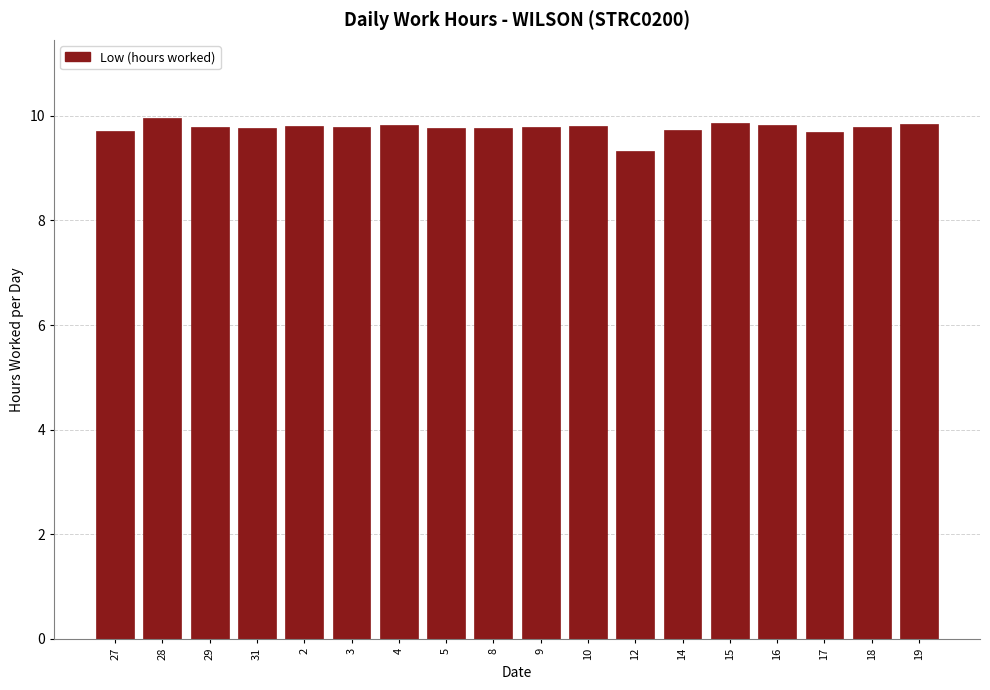

What is the sum of the values at 3 and 9?

19.6